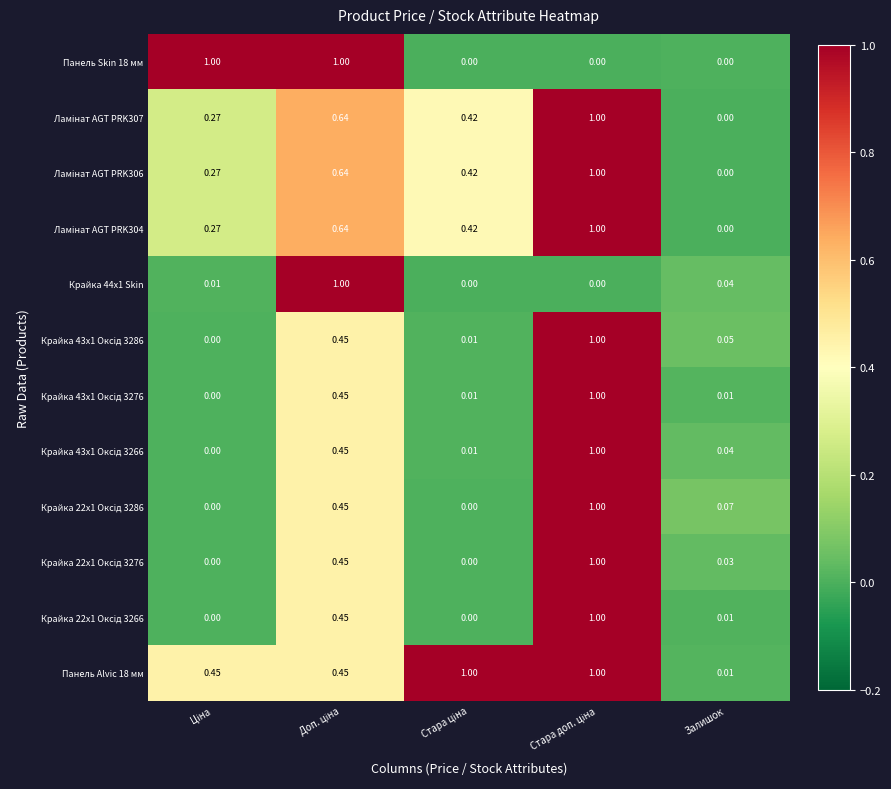

Which series has the largest range (max minus min)?

Панель Skin 18 мм